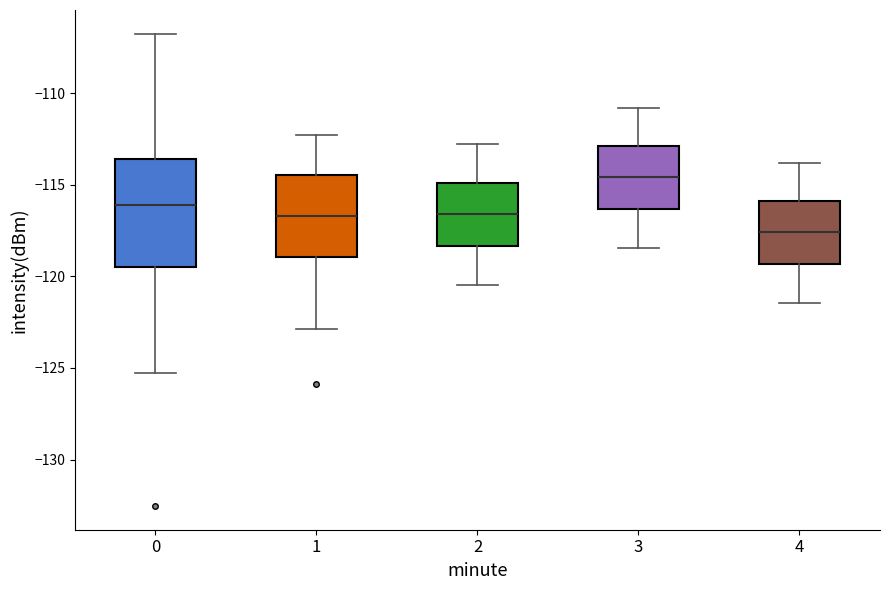

Reading left to right, read every box against the y-axis: the position of its median line, the range the box covers, and the ends of its whiskers. The values are not printed on the chart, so give them approximately, as read against the axis.

0: median -116.0, box -119.5 to -113.5, whiskers -125.5 to -106.5
1: median -116.5, box -119.0 to -114.5, whiskers -123.0 to -112.5
2: median -116.5, box -118.5 to -115.0, whiskers -120.5 to -113.0
3: median -114.5, box -116.5 to -113.0, whiskers -118.5 to -111.0
4: median -117.5, box -119.5 to -116.0, whiskers -121.5 to -114.0